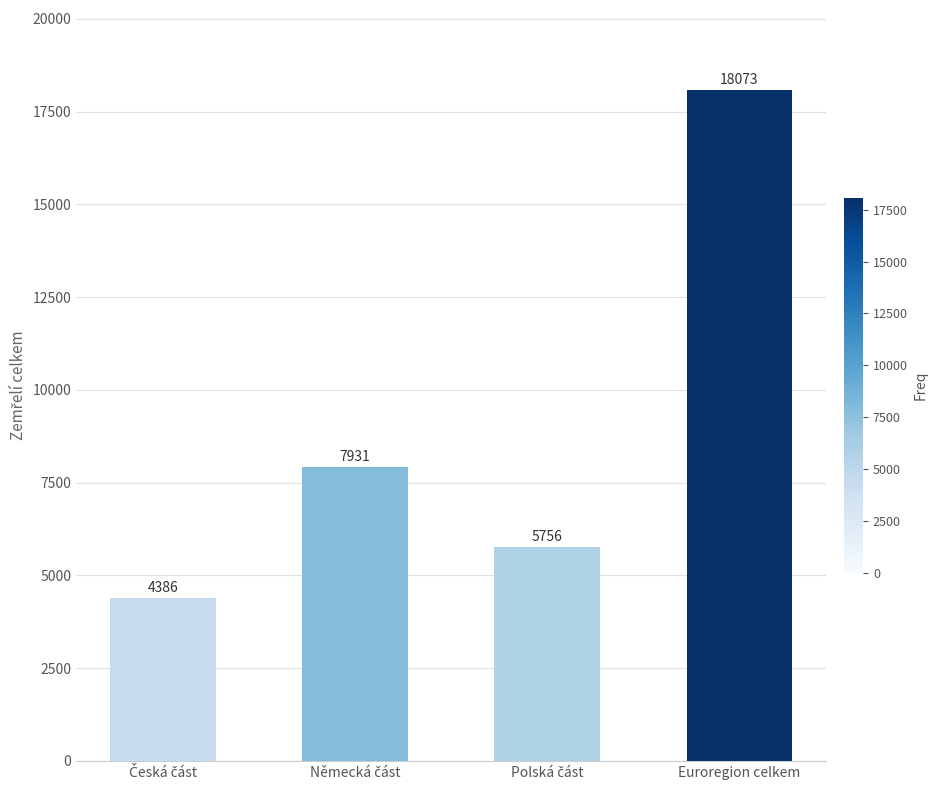

Reading left to right, extract all data points from this chart.

4386	7931	5756	18073